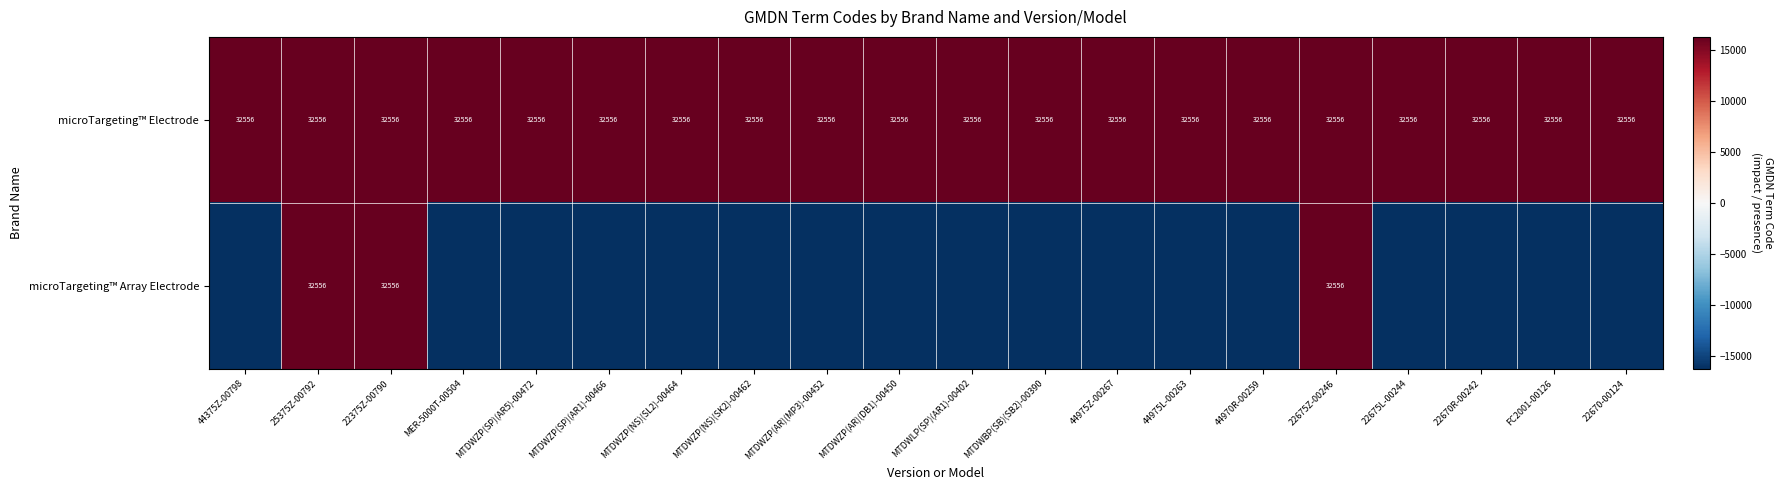

What is the sum of the microTargeting™ Electrode values at 44975L-00263 and MER-5000T-00504?

65112